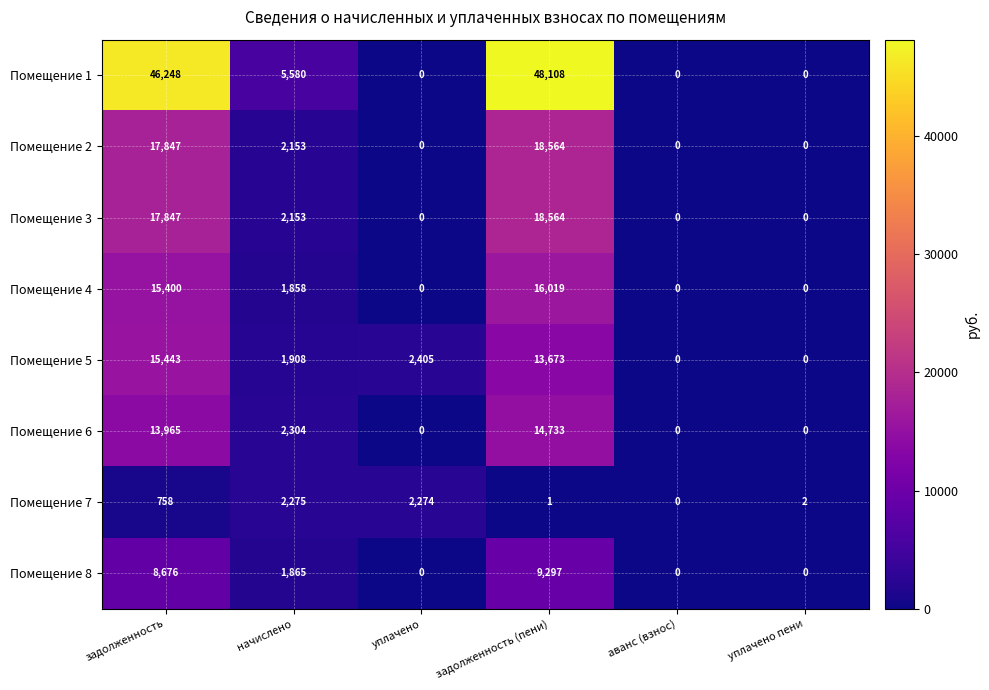

Where does the Помещение 6 series first go above 2304?

задолженность